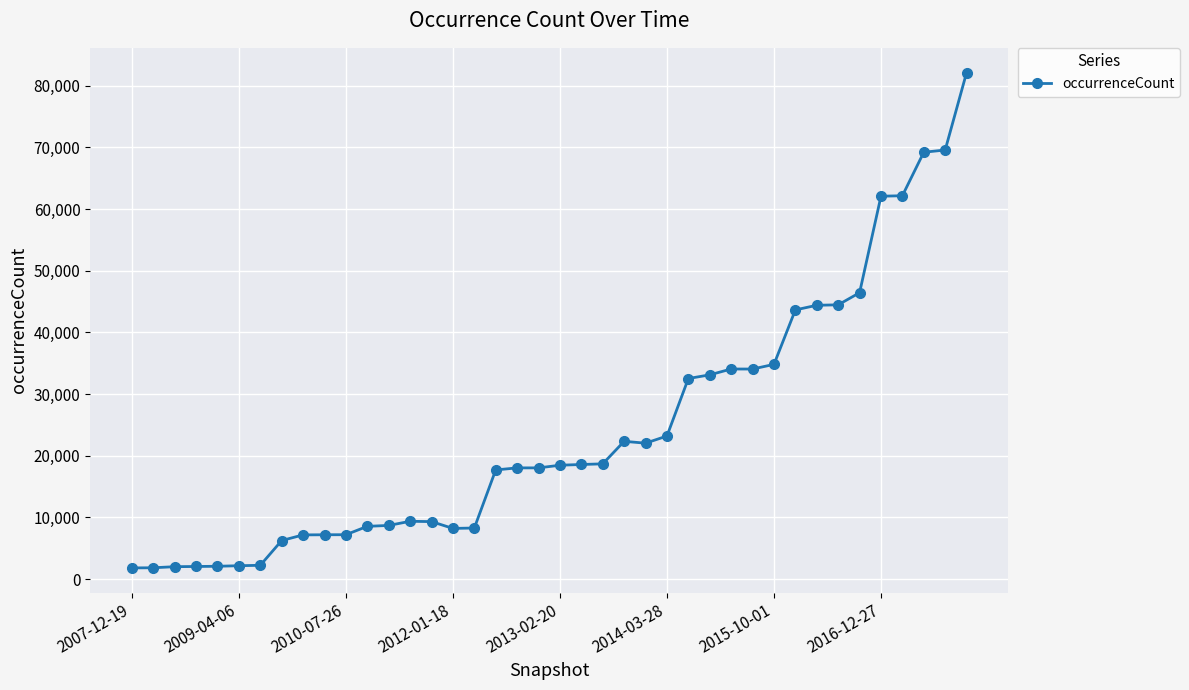

How many lines are shown in the chart?

1